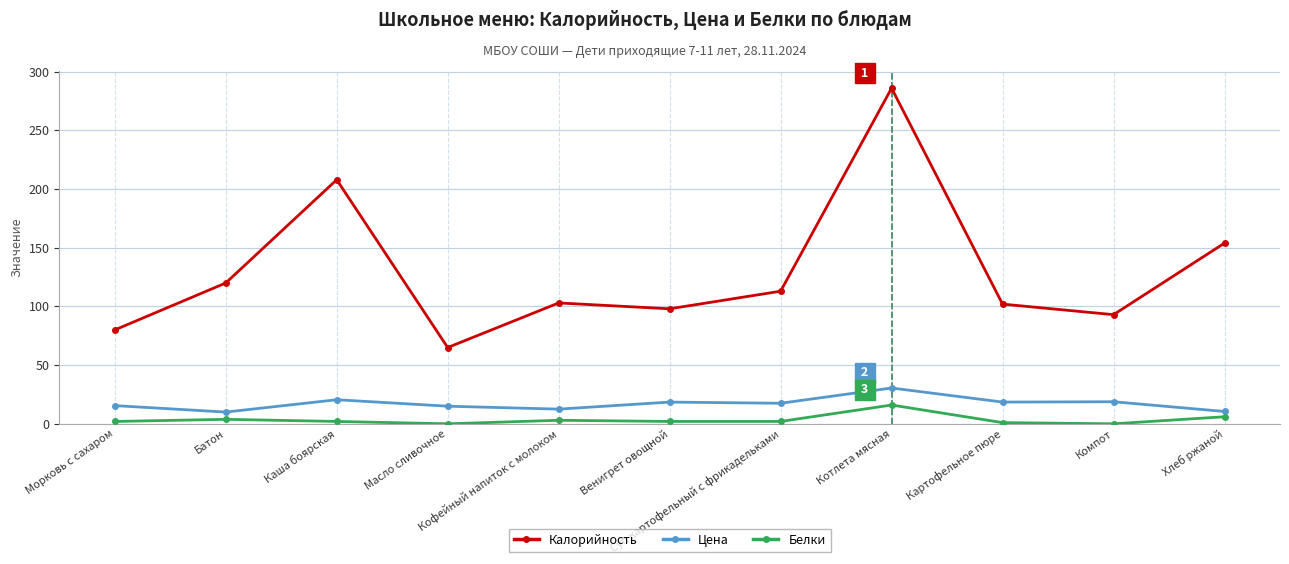

List the series in order of their peak value, highest first.

Калорийность, Цена, Белки